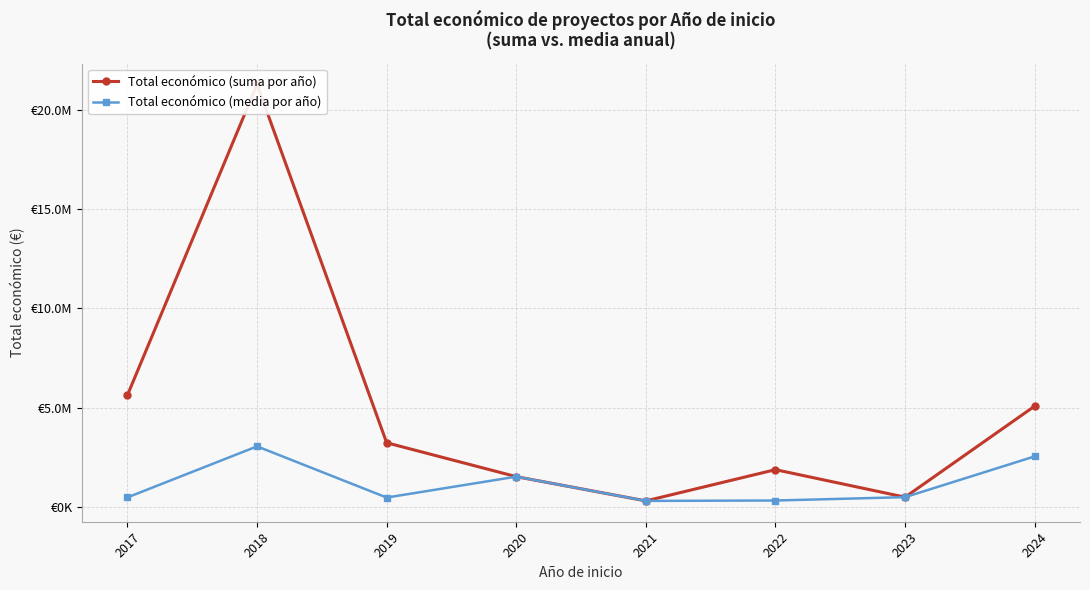

What is the maximum value for Total económico (suma por año)?

21286223.0